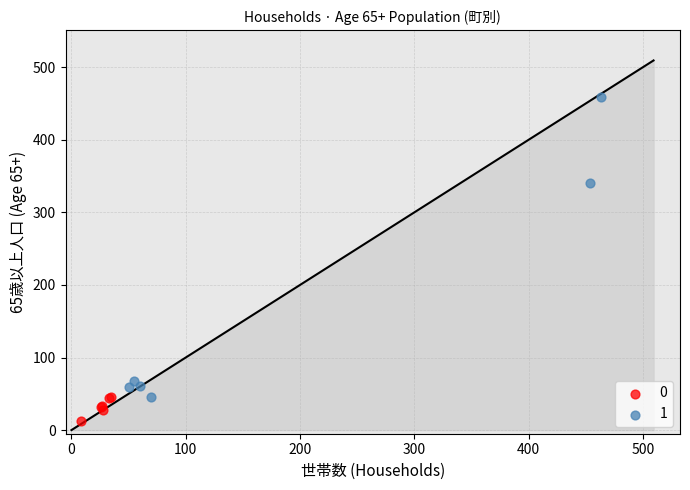

Which series contains the lowest Y value?

0